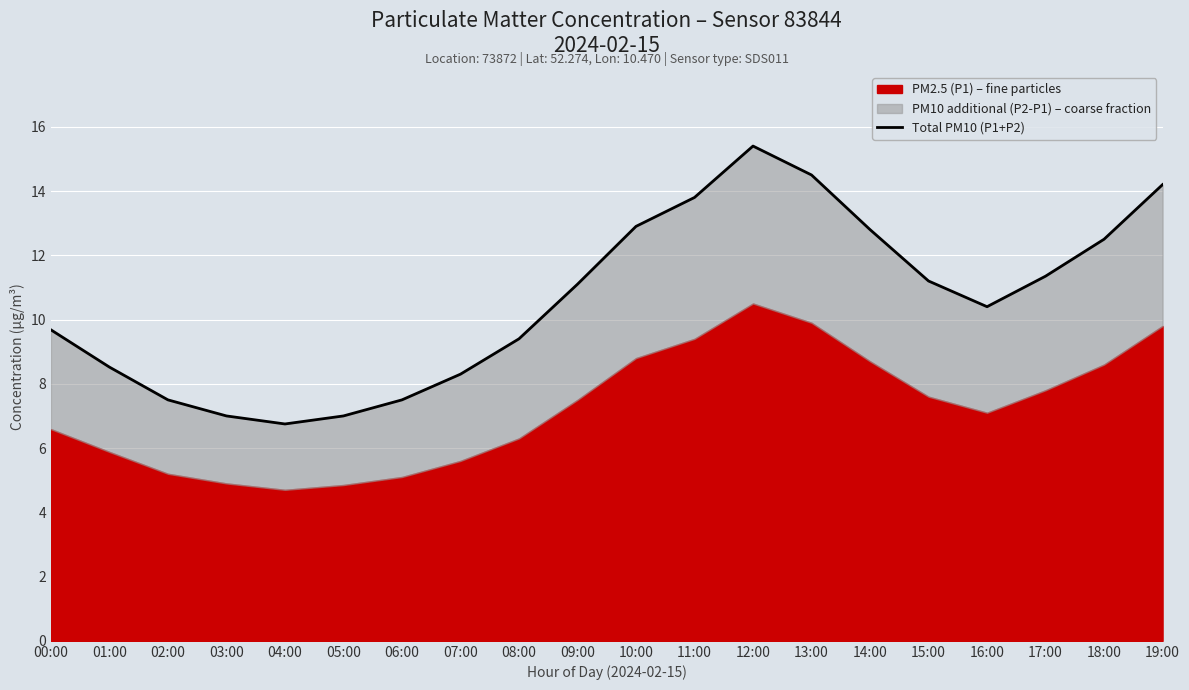

The value at 12:00 is 15.4. True or false?

True